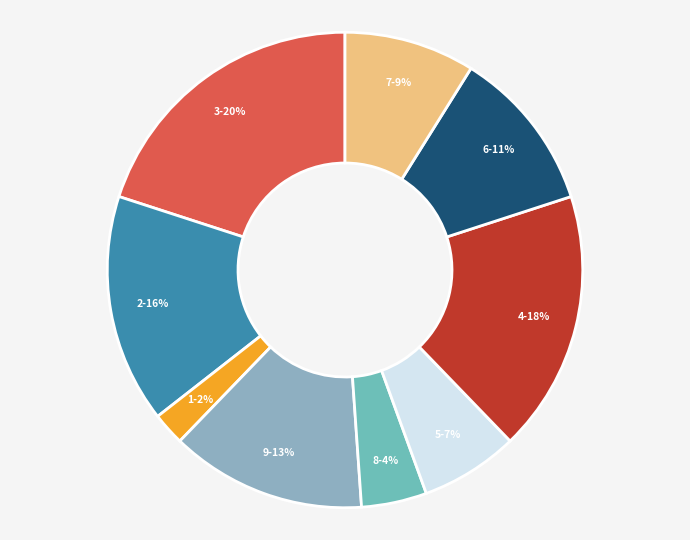

True or false: 4 accounts for 25% of the total.

False